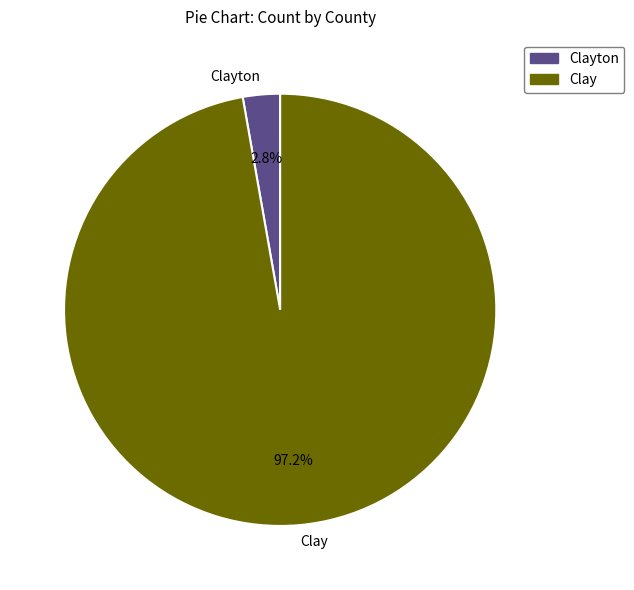

Rank the categories by value from lowest to highest.

Clayton, Clay